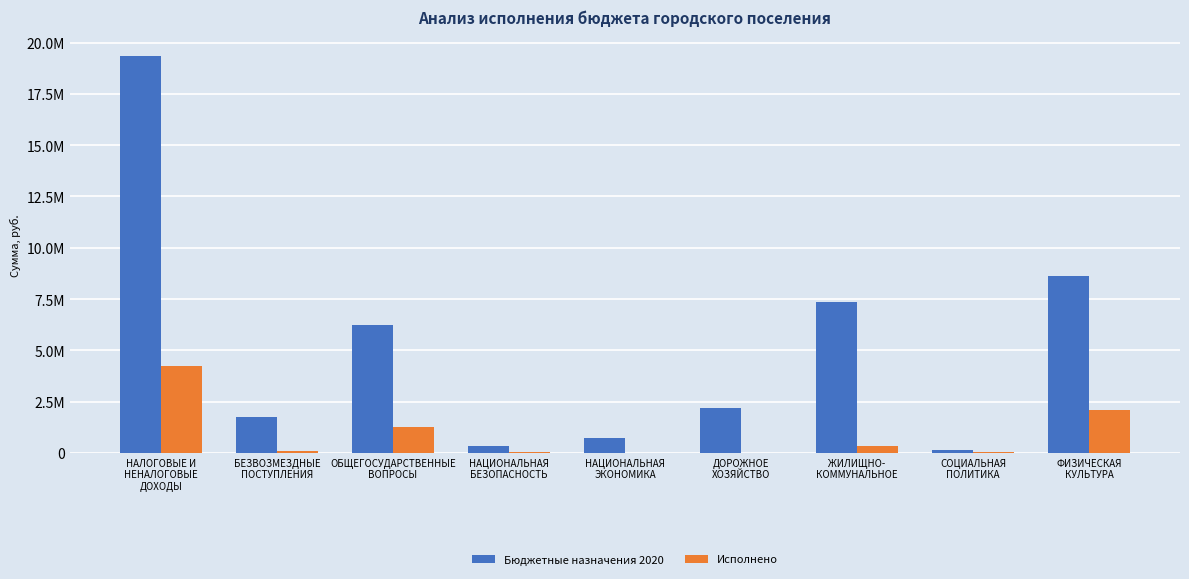

Are the bars grouped side by side (vs. stacked)?

Yes